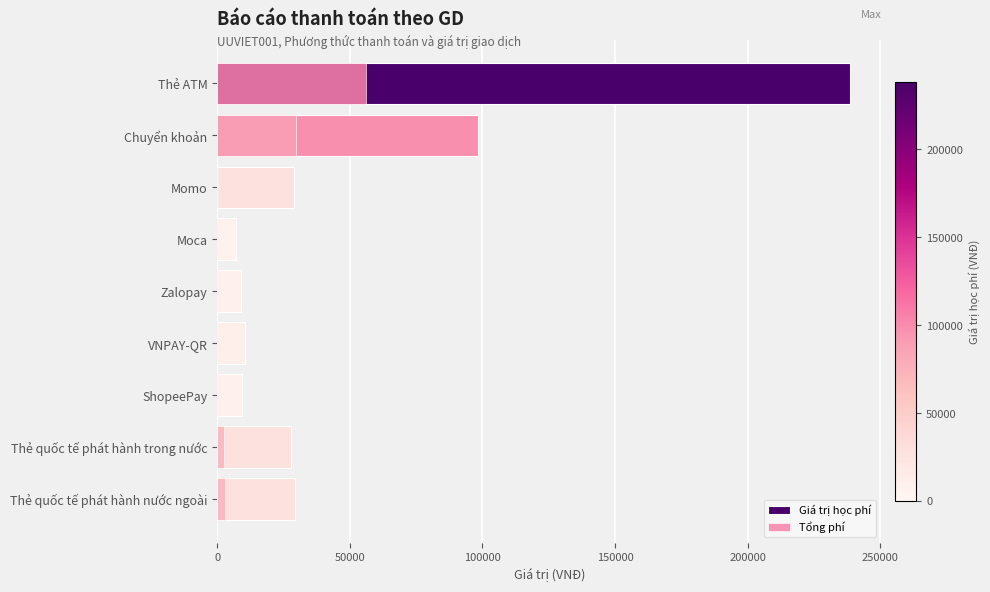

What is the minimum value for Tổng phí?

105